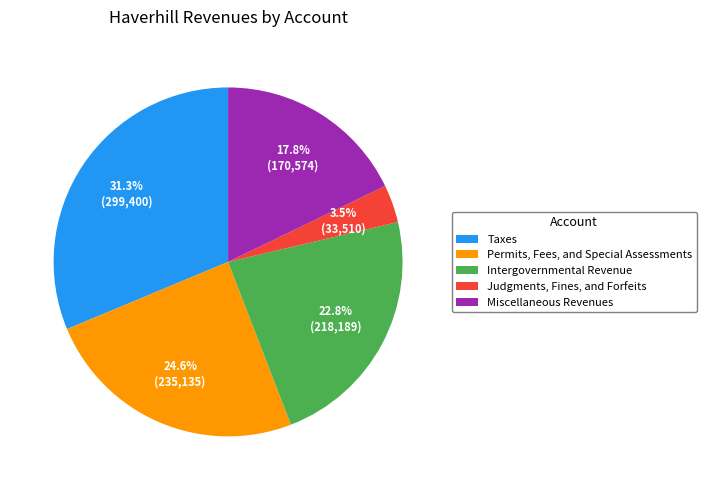

Is it true that Permits, Fees, and Special Assessments is 34% of the pie?

False